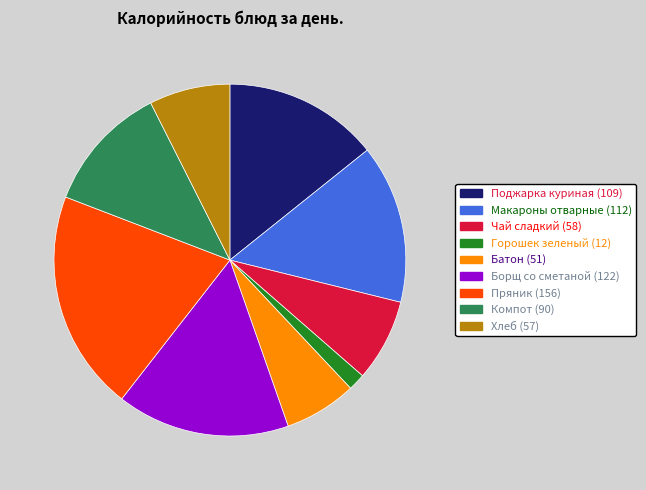

What is the smallest slice in the pie chart?

Горошек зеленый